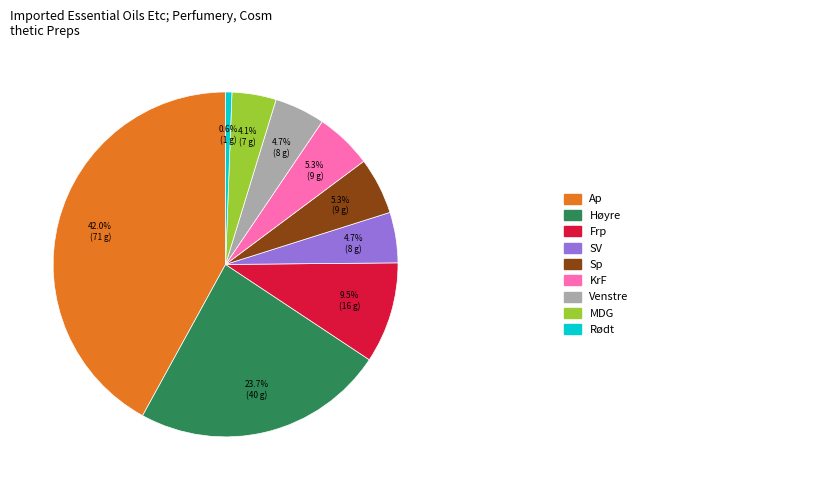

Is there a majority slice in this chart?

No